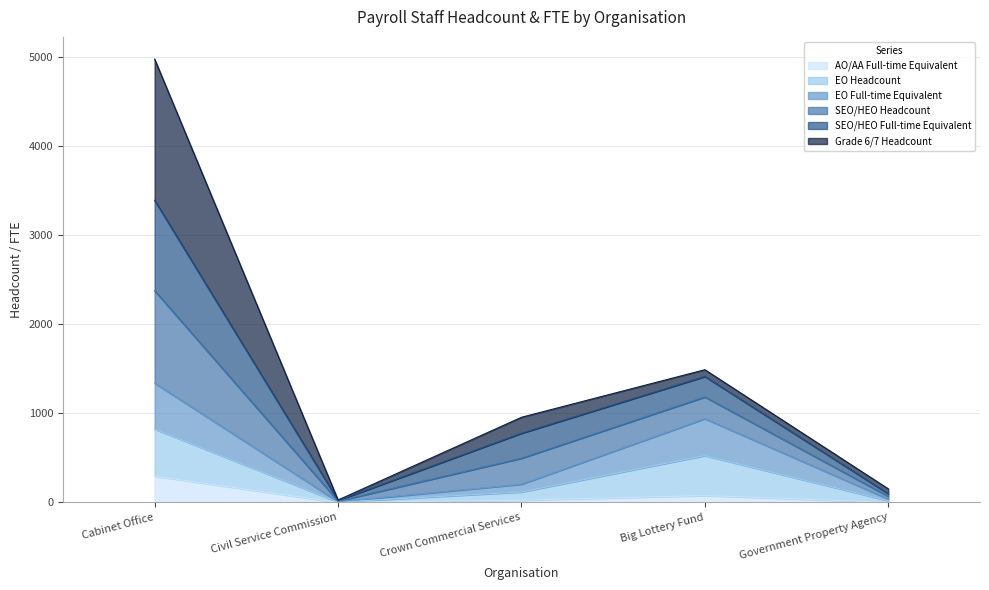

In AO/AA Full-time Equivalent, how many points are lower than both neighbors (excluding endpoints)?

1